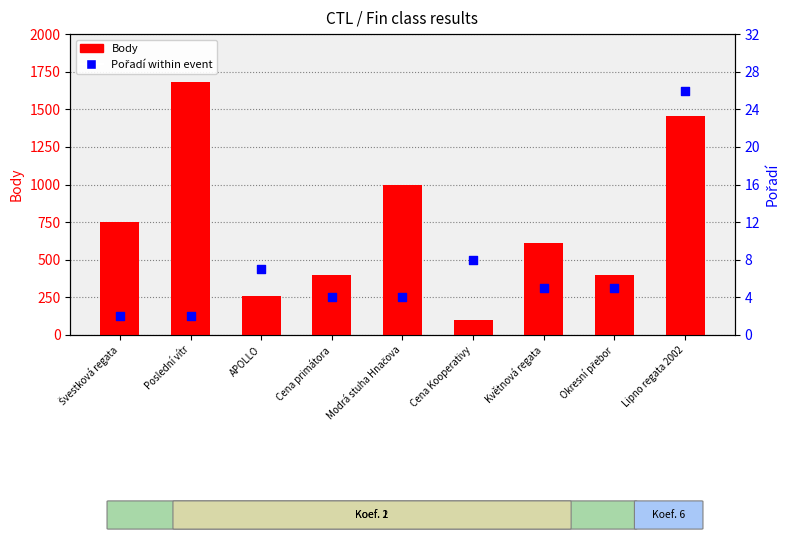

At which category is the sum across all series the highest?

Poslední vítr